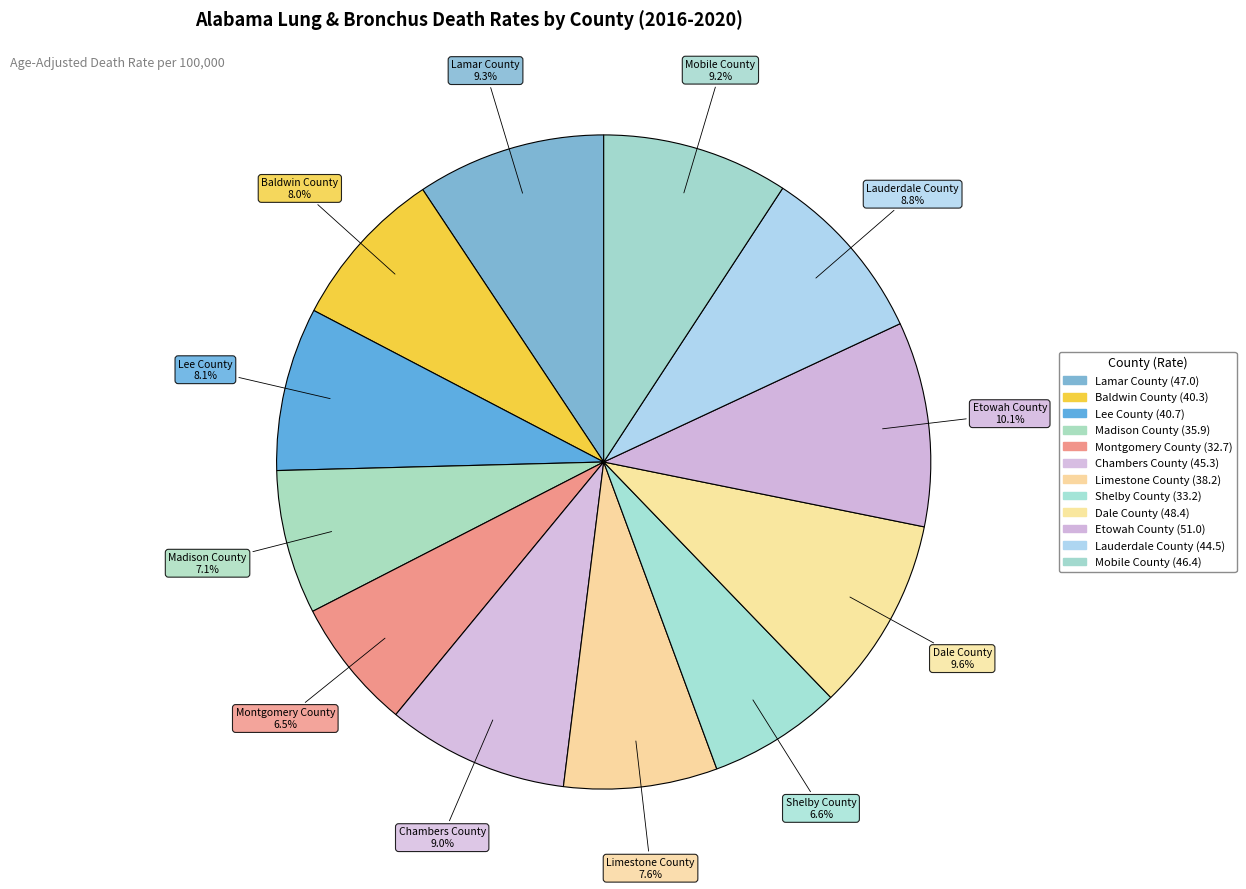

How many segments does this pie chart have?

12